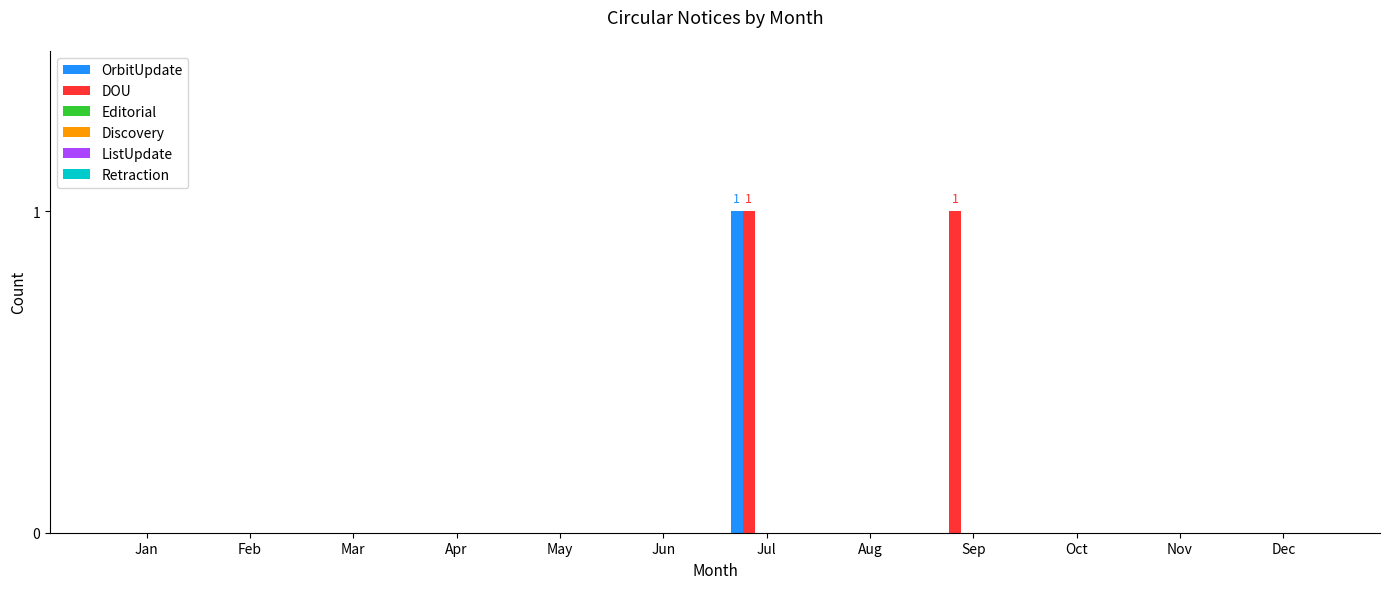

Is it true that OrbitUpdate equals 0 at Aug?

True